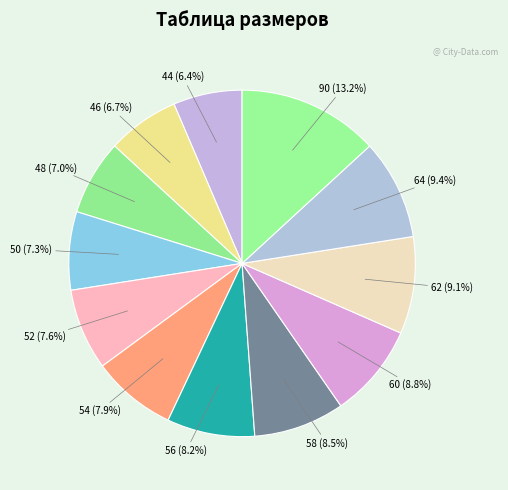

How many segments does this pie chart have?

12